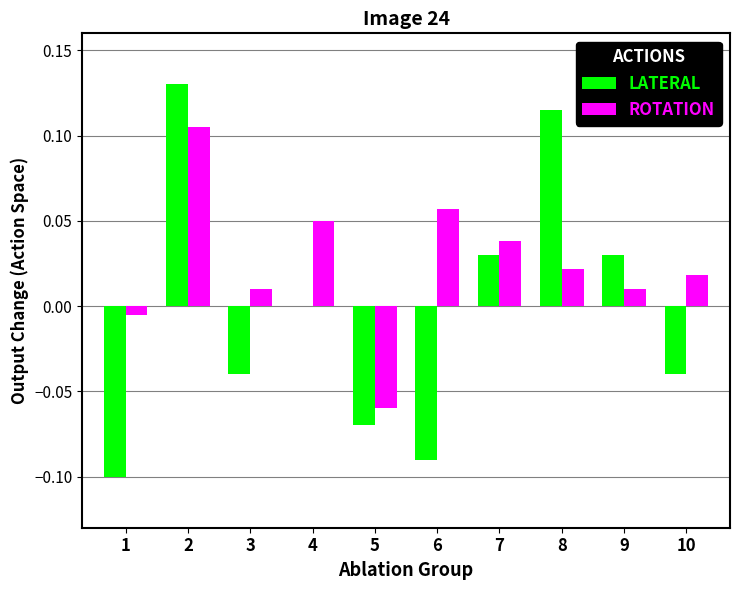

How many LATERAL values are between 0 and 1?

5